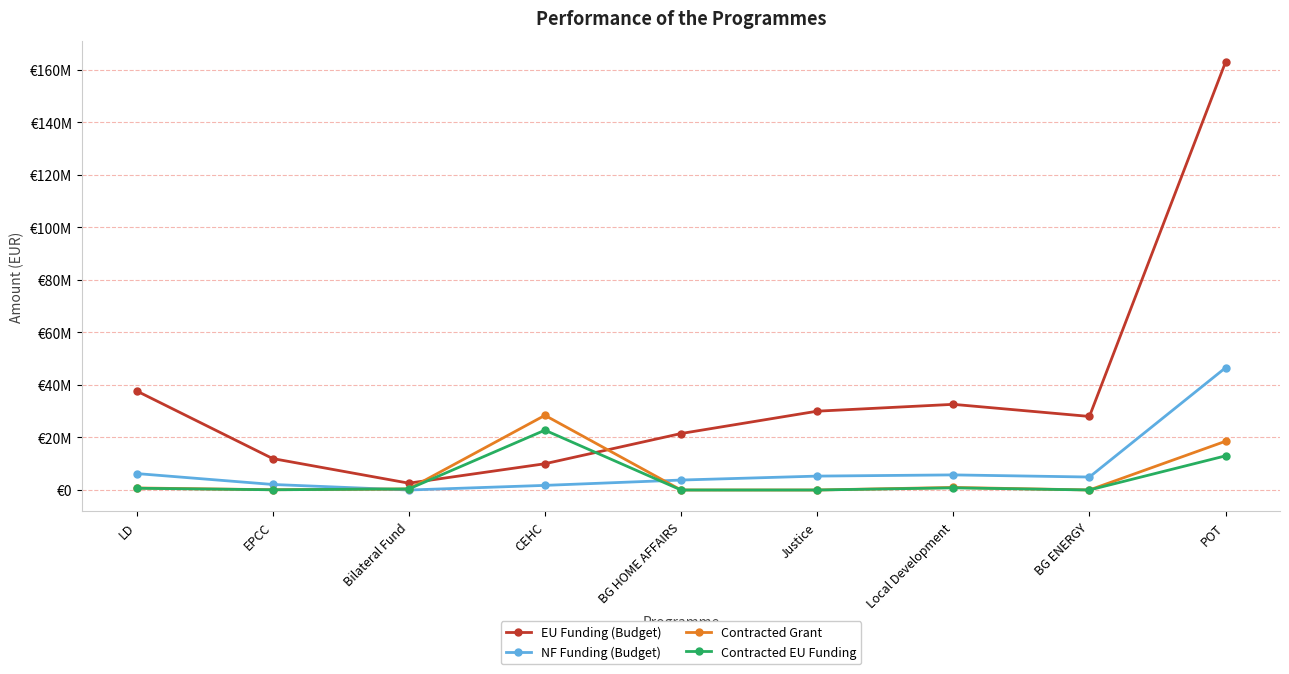

What are all the series names shown in the legend?

EU Funding (Budget), NF Funding (Budget), Contracted Grant, Contracted EU Funding